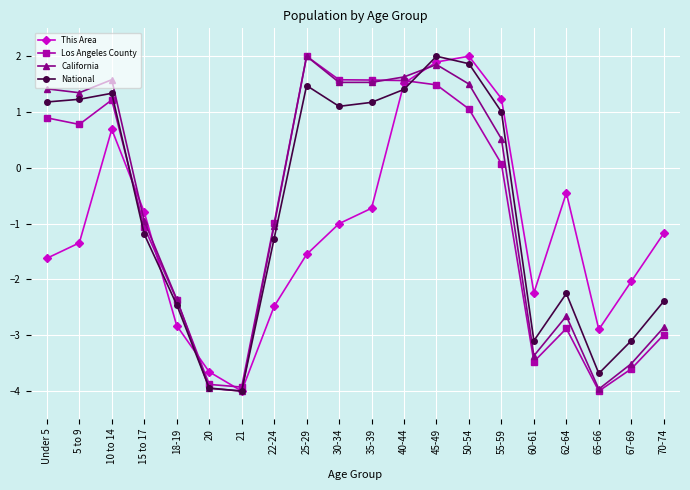

What is the lowest value of the Los Angeles County series?

-4.0